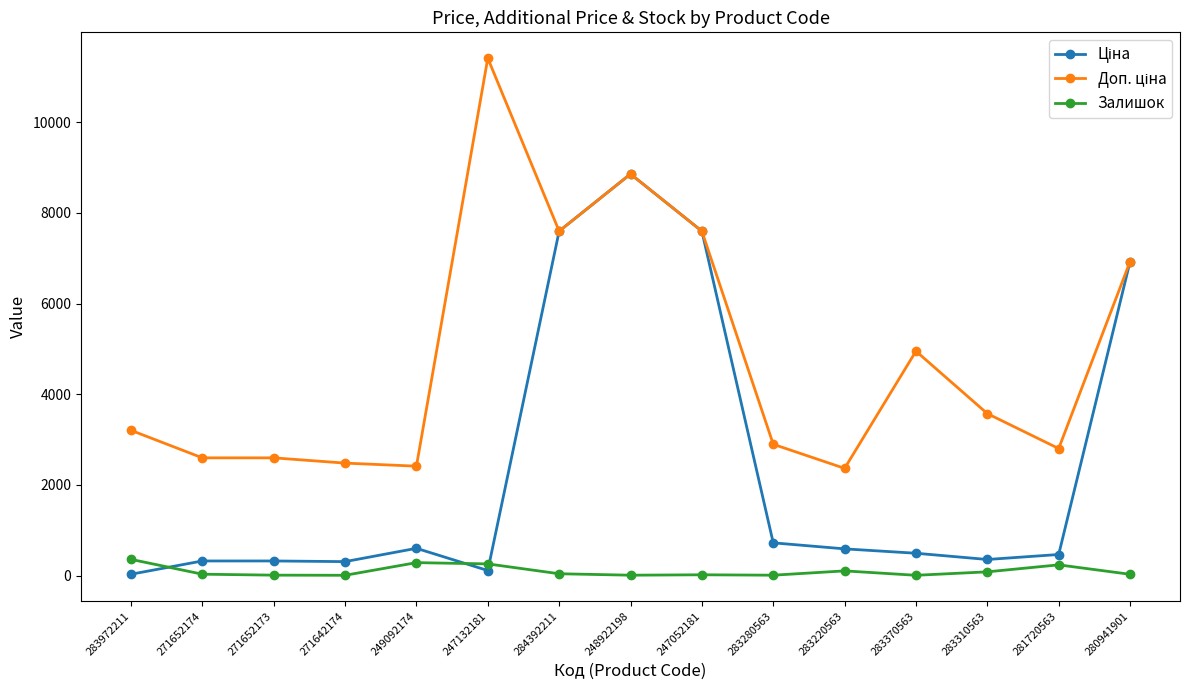

What is the total value across all series at 249092174?

3306.6